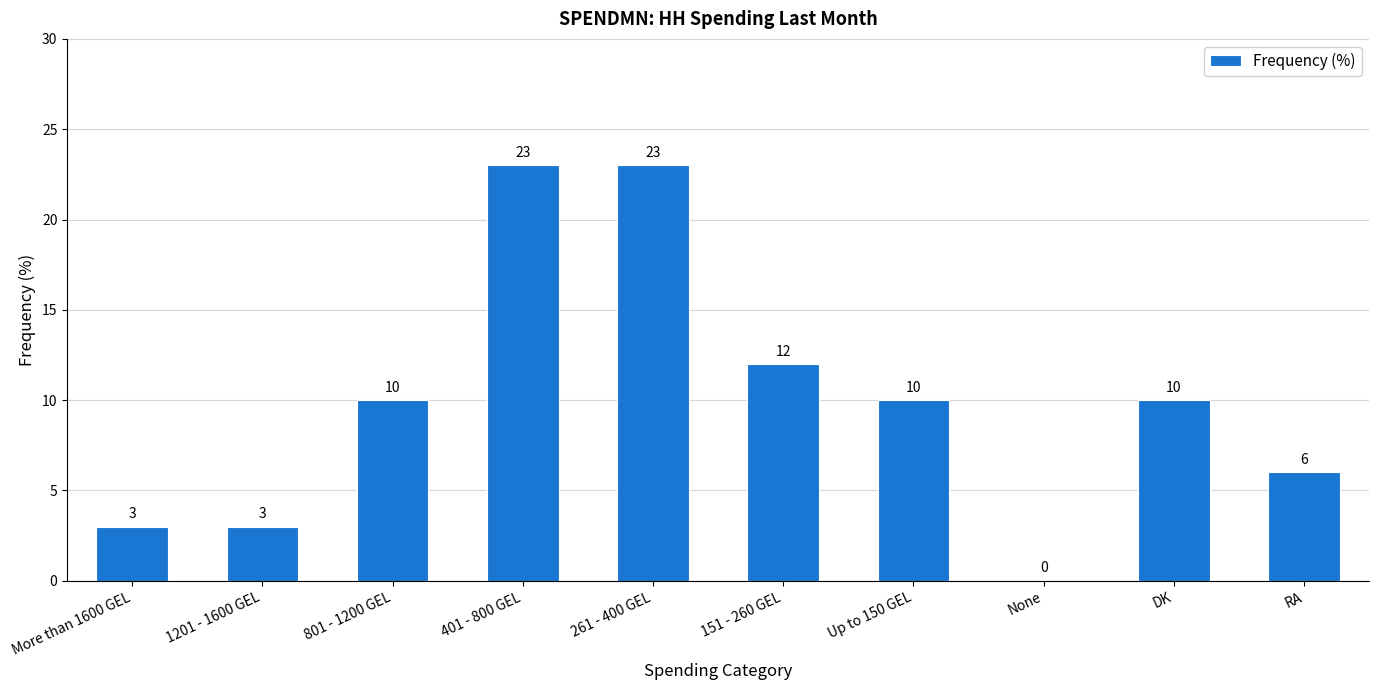

What is the sum of all values?

100